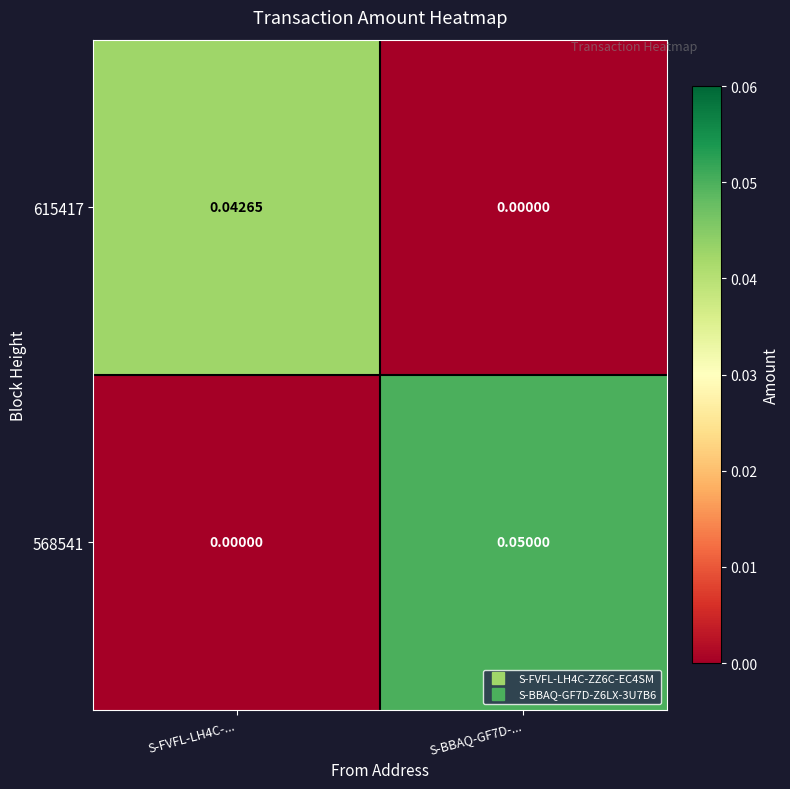

At how many categories does at least one series exceed 0?

2